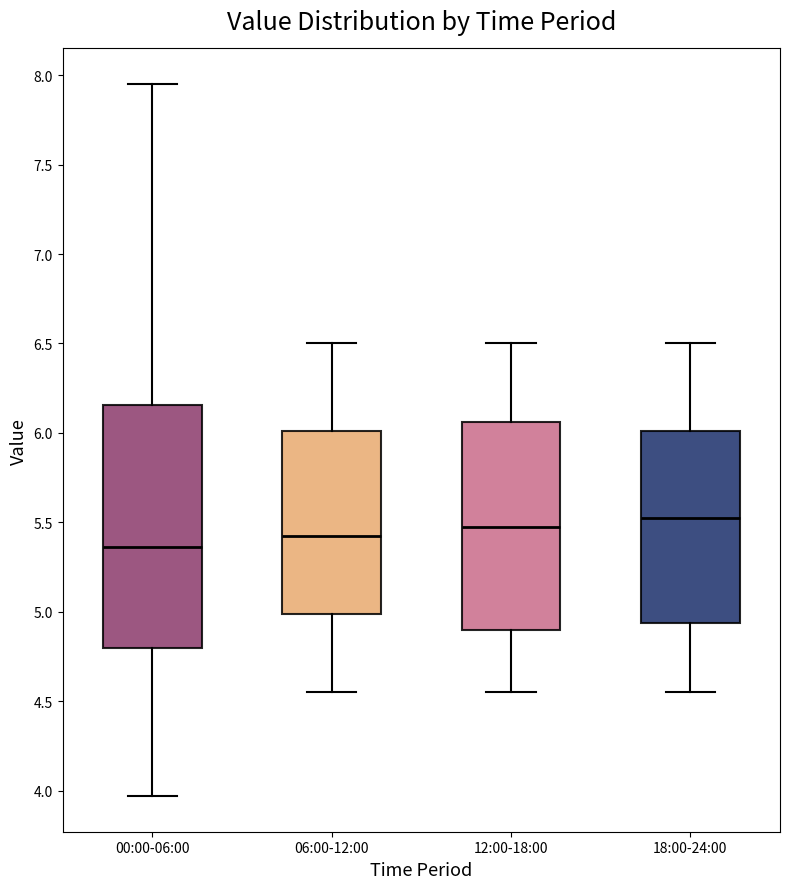

Reading left to right, transcribe this box plot: for each box, give where its median line is, the range the box spans, and where its two whiskers end, as read against the y-axis. The values are not printed on the chart, so give them approximately, as read against the axis.

00:00-06:00: median 5.35, box 4.80 to 6.15, whiskers 3.95 to 7.95
06:00-12:00: median 5.45, box 5.00 to 6.00, whiskers 4.55 to 6.50
12:00-18:00: median 5.50, box 4.90 to 6.05, whiskers 4.55 to 6.50
18:00-24:00: median 5.55, box 4.95 to 6.00, whiskers 4.55 to 6.50